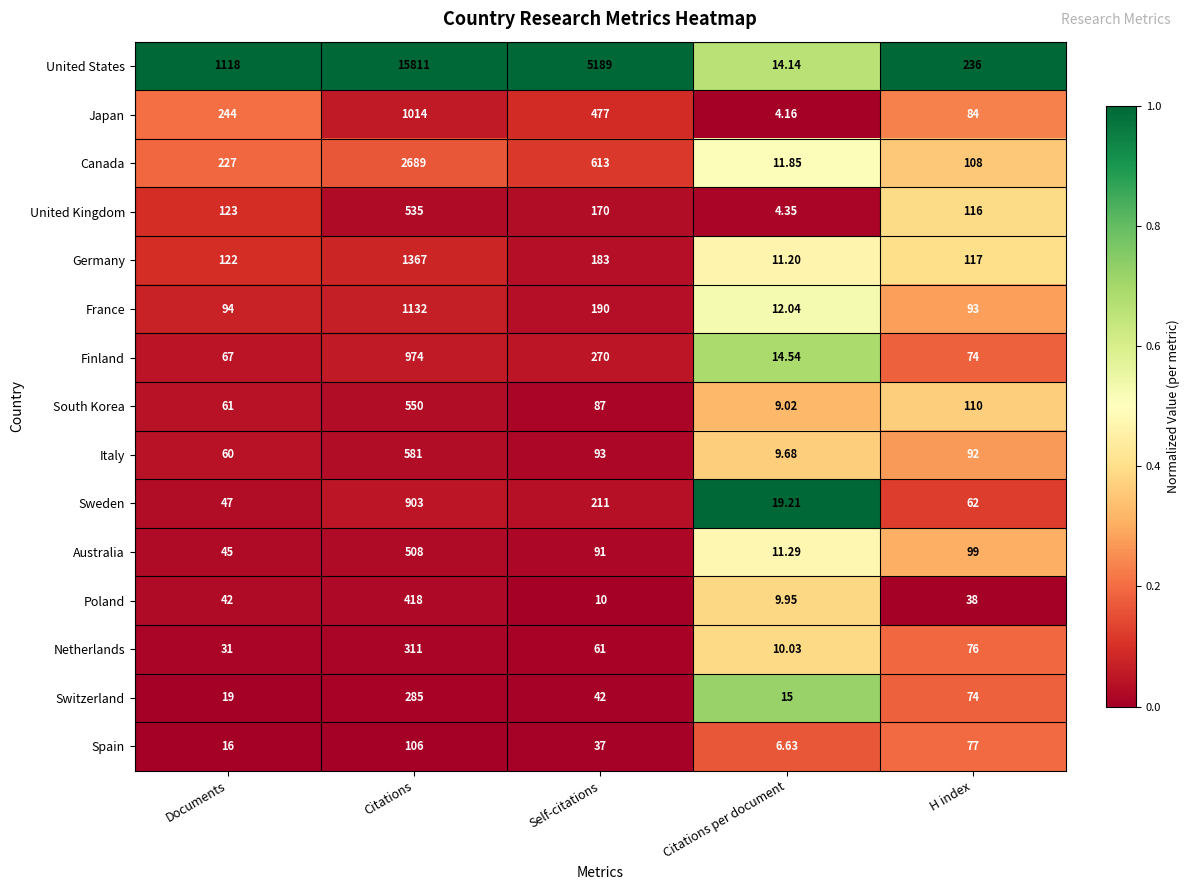

At which category is the sum across all series the highest?

Citations